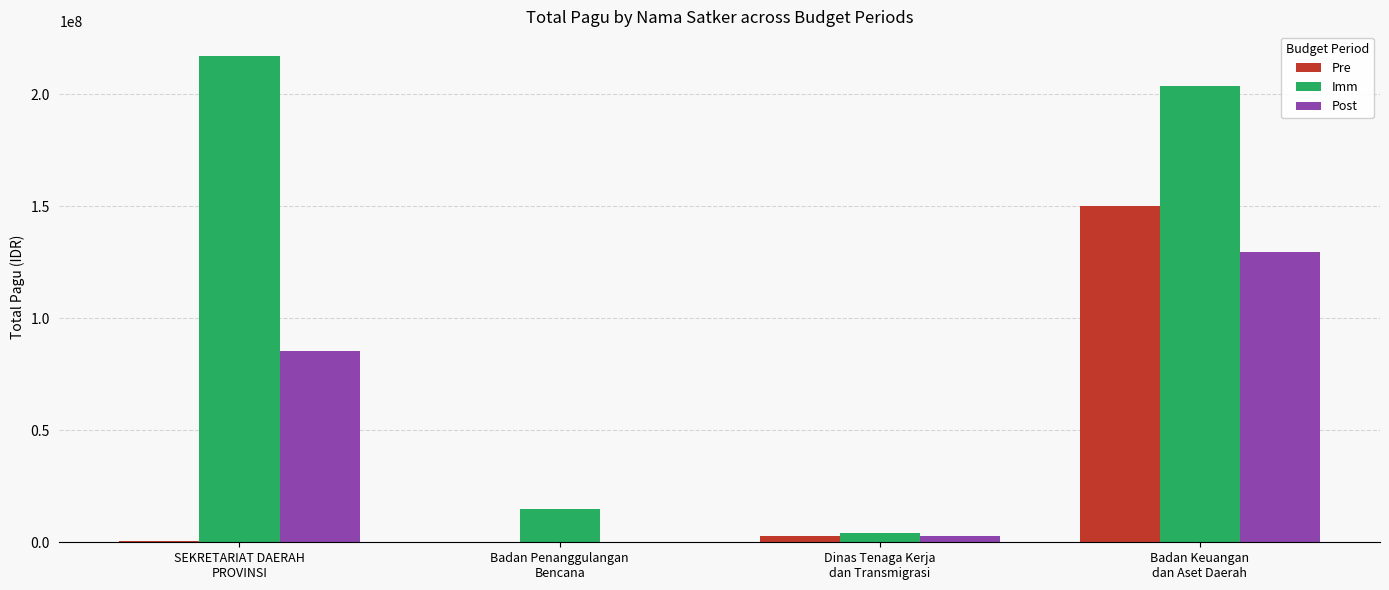

What is the maximum value shown in the chart?

217200000